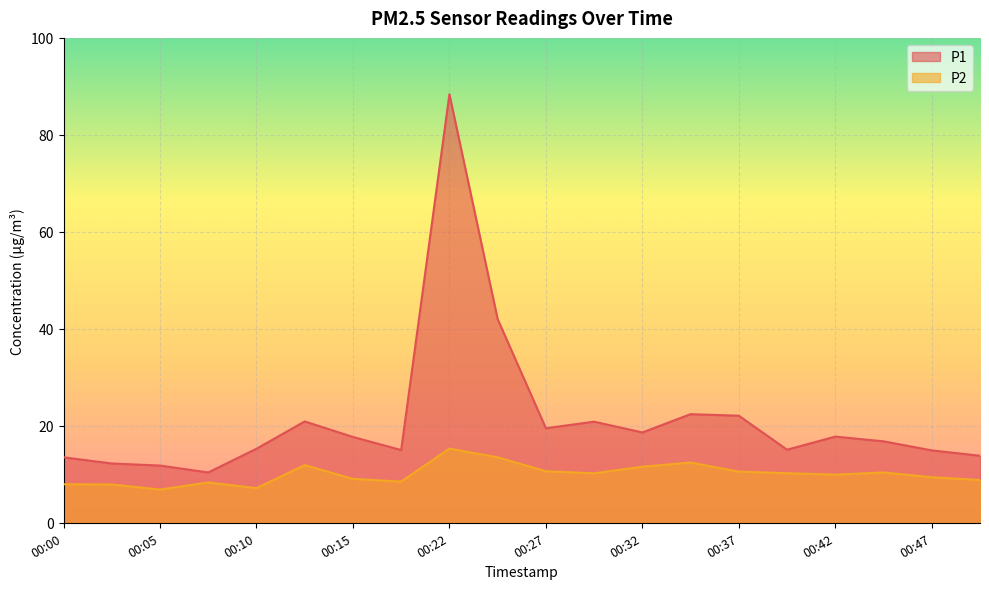

Reading right to left, list all the values displayed in this chart.

P1: 00:50=13.8	00:47=14.9	00:45=16.8	00:42=17.8	00:40=15.1	00:37=22.1	00:35=22.4	00:32=18.6	00:30=20.9	00:27=19.5	00:25=42.0	00:22=88.4	00:20=15.0	00:15=17.7	00:12=20.9	00:10=15.3	00:07=10.4	00:05=11.8	00:02=12.2	00:00=13.5
P2: 00:50=8.8	00:47=9.4	00:45=10.4	00:42=9.9	00:40=10.2	00:37=10.6	00:35=12.4	00:32=11.6	00:30=10.2	00:27=10.6	00:25=13.5	00:22=15.3	00:20=8.5	00:15=9.1	00:12=11.9	00:10=7.2	00:07=8.3	00:05=6.8	00:02=7.9	00:00=8.0